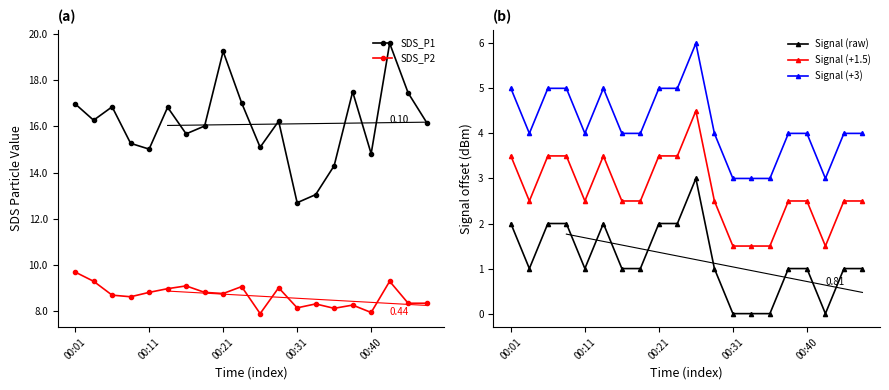

True or false: SDS_P1 and Signal (raw) cross at least once.

False